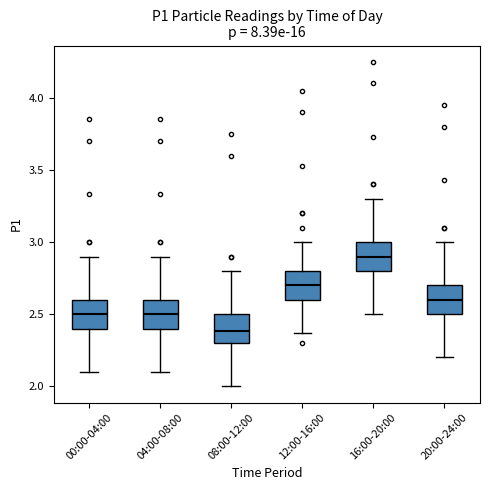

Which box's median line is the highest?

16:00-20:00